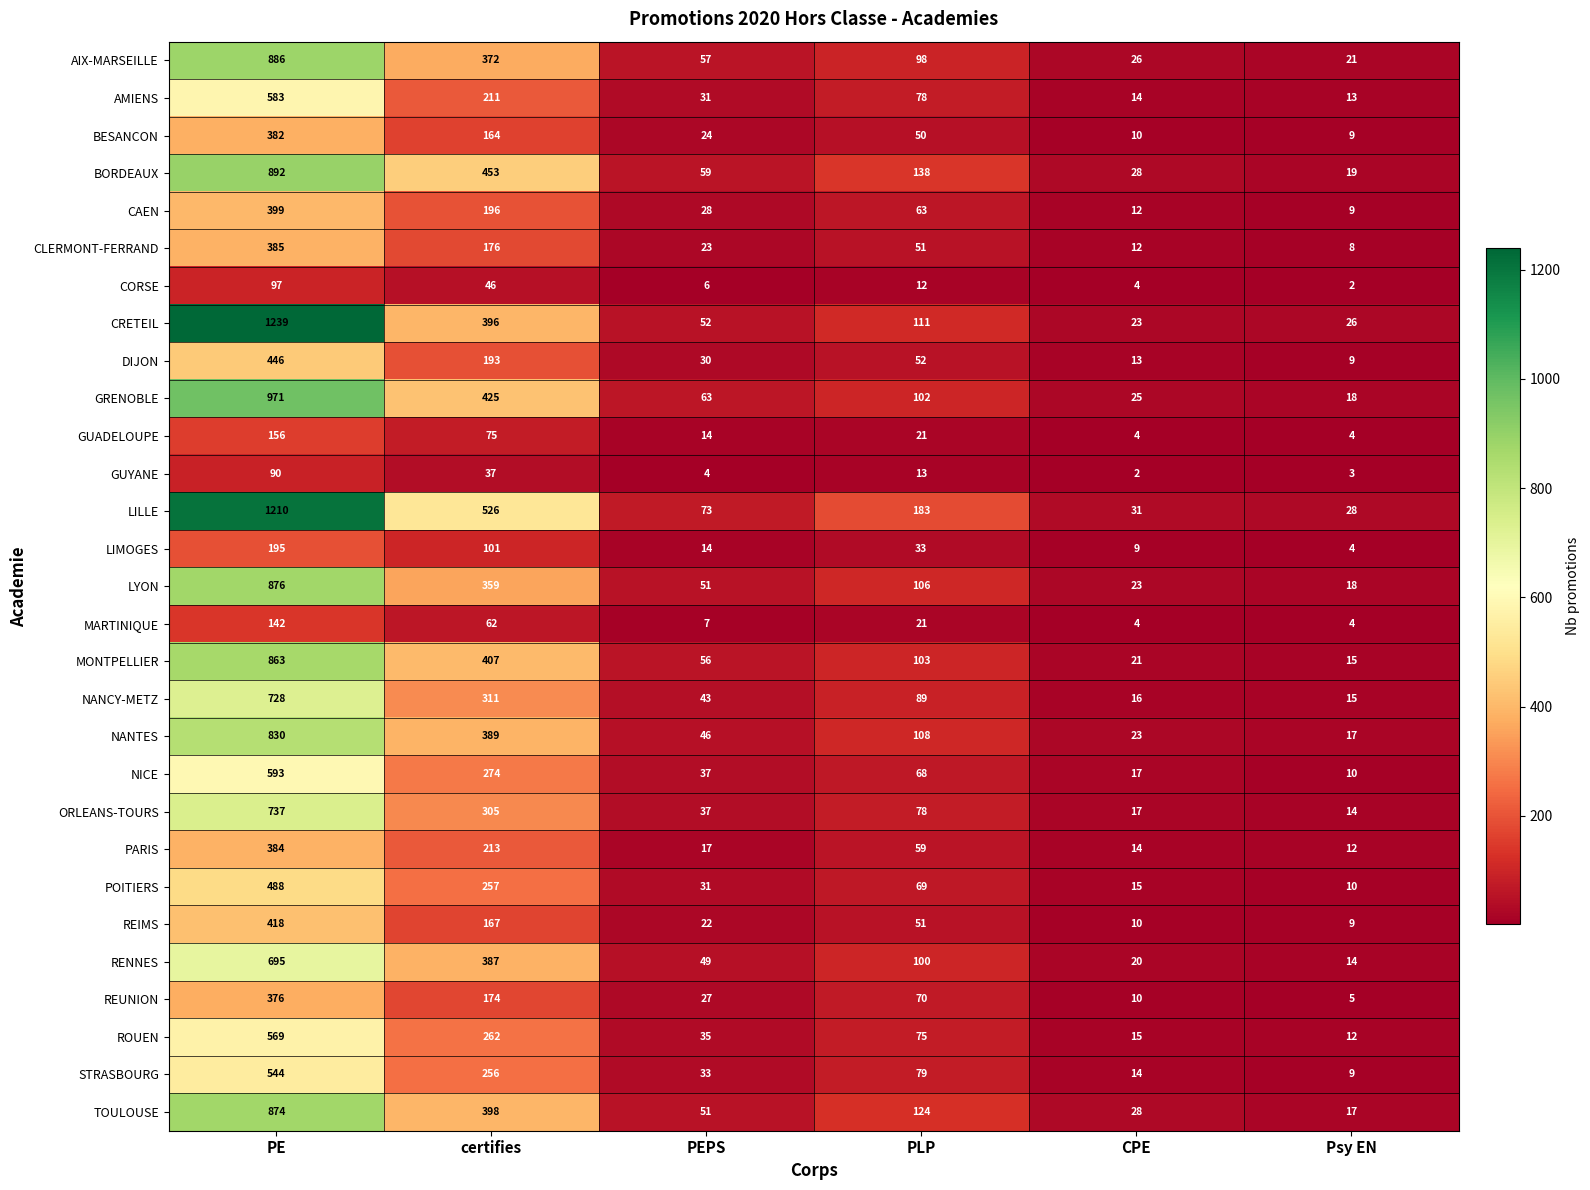

What is the greatest value displayed?

1239